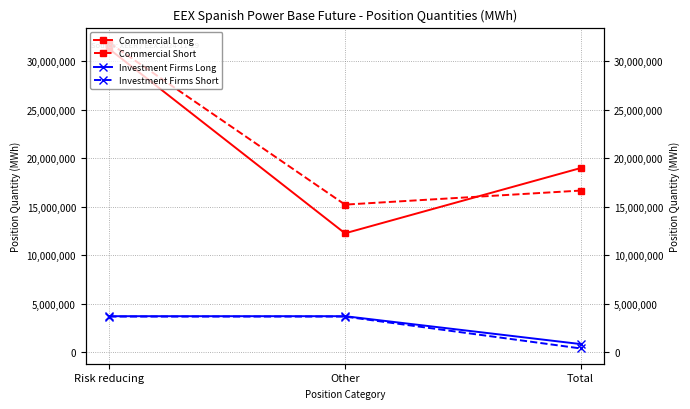

What position from the right is Total?

1